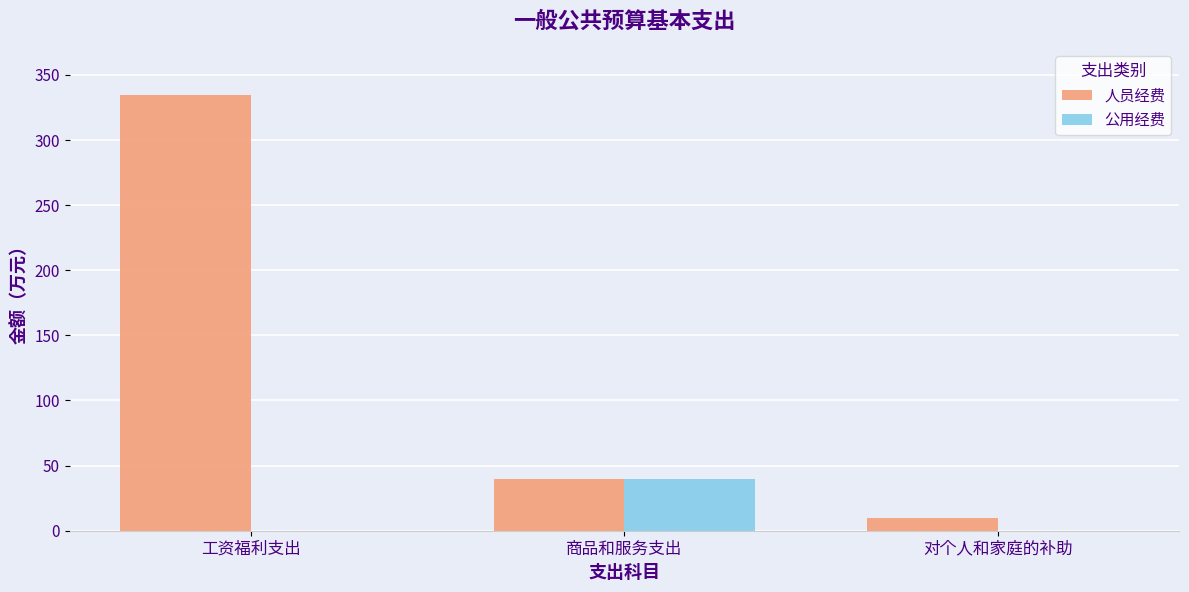

What is the sum of the 公用经费 values at 工资福利支出 and 商品和服务支出?

39.8